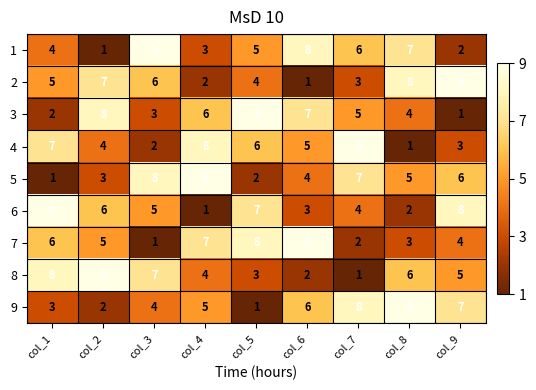

True or false: 6 has a value of 7 at col_5.

True